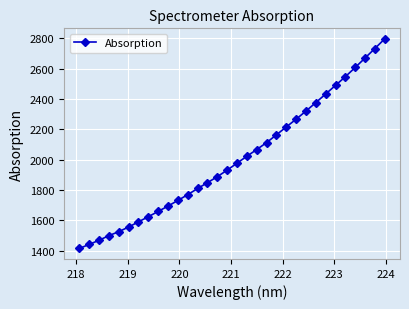

Reading right to left, extract all data points from this chart.

2797.4	2733.6	2671.0	2608.6	2547.8	2490.6	2433.7	2377.0	2321.4	2267.7	2216.7	2164.7	2113.3	2067.6	2023.6	1977.8	1932.0	1888.7	1849.2	1810.8	1770.4	1732.2	1695.1	1660.0	1624.9	1591.0	1556.9	1526.3	1500.2	1469.3	1442.4	1415.4